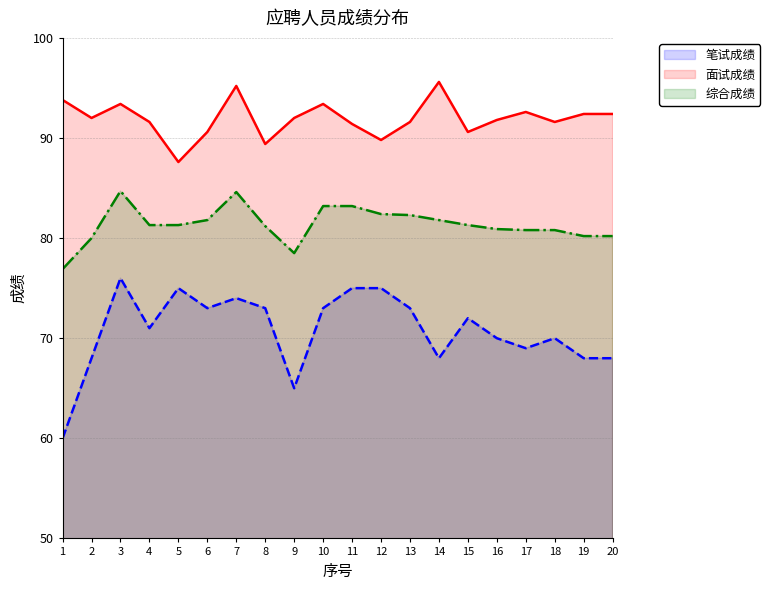

True or false: 笔试成绩 and 综合成绩 cross at least once.

False